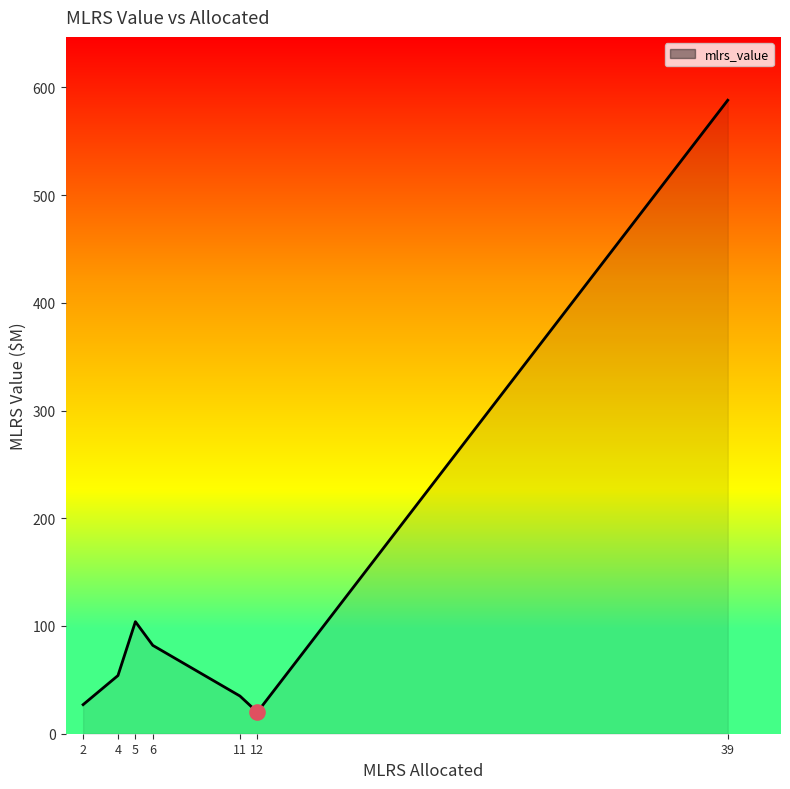

Which has a higher value, 4 or 5?

5